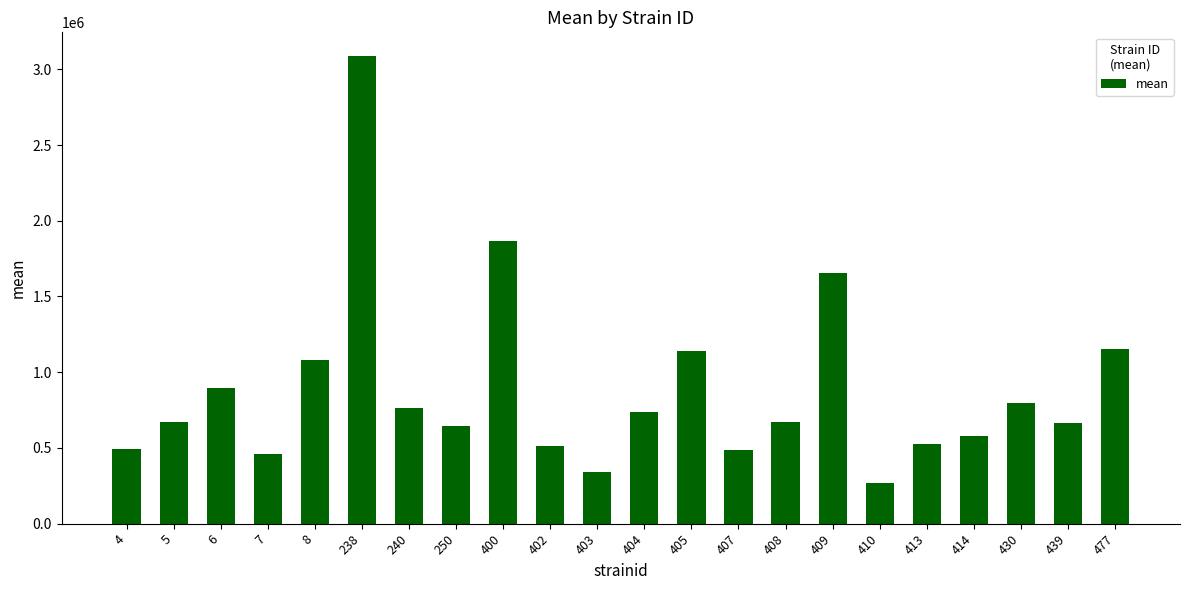

What is the value of the 21st bar from the left?

666759.2